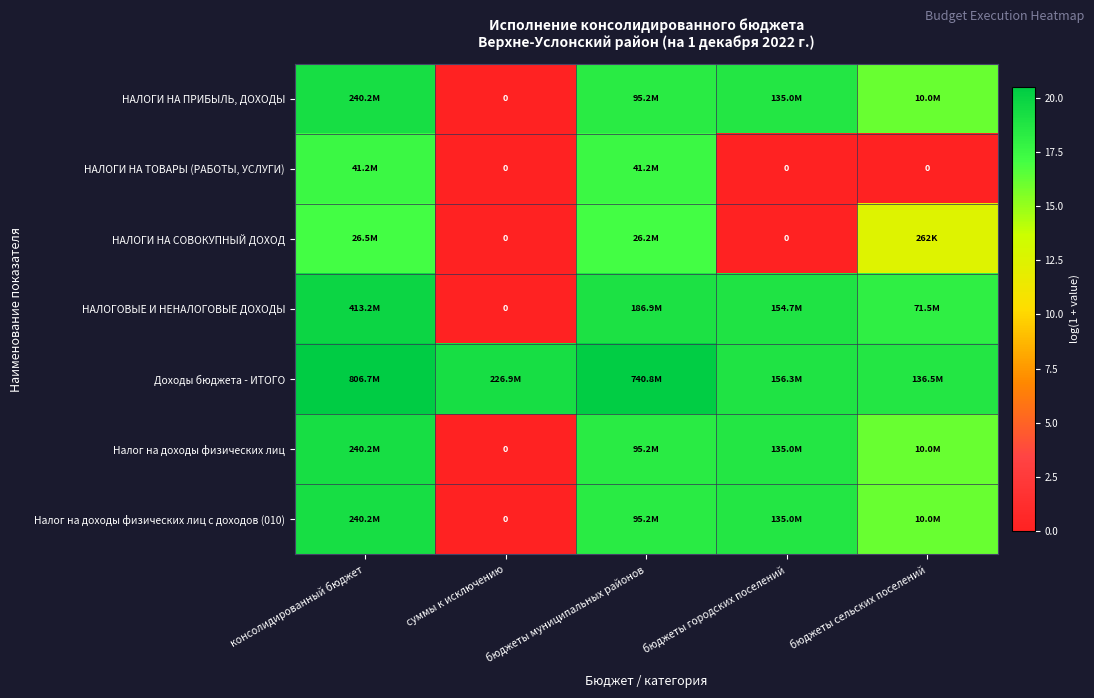

What is the sum of the НАЛОГОВЫЕ И НЕНАЛОГОВЫЕ ДОХОДЫ values at суммы к исключению and бюджеты городских поселений?

18.9